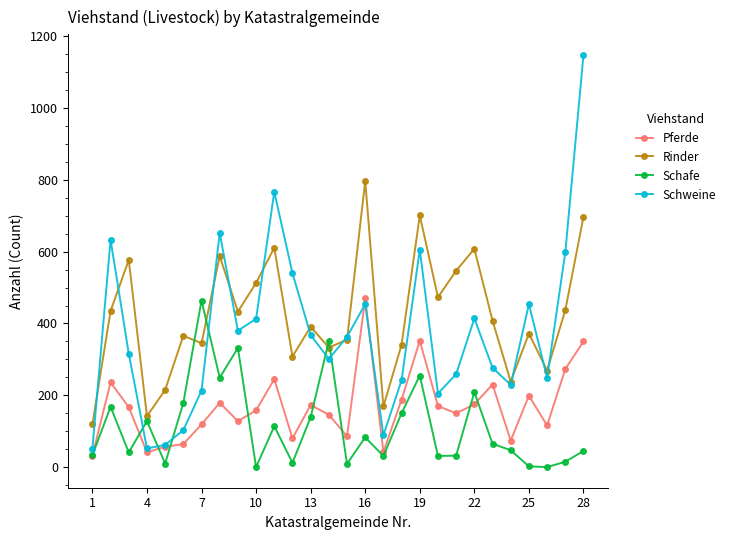

What is the greatest value displayed?

1148